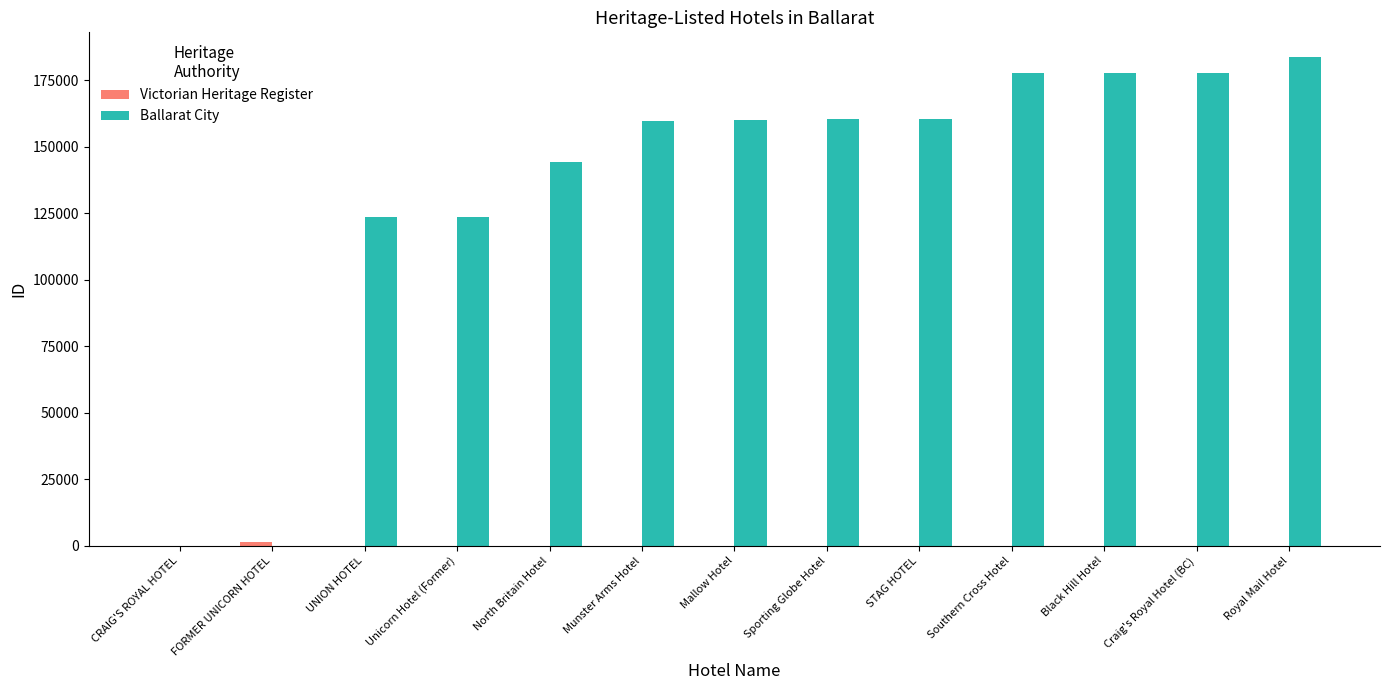

What is the average value of the Ballarat City series?

134526